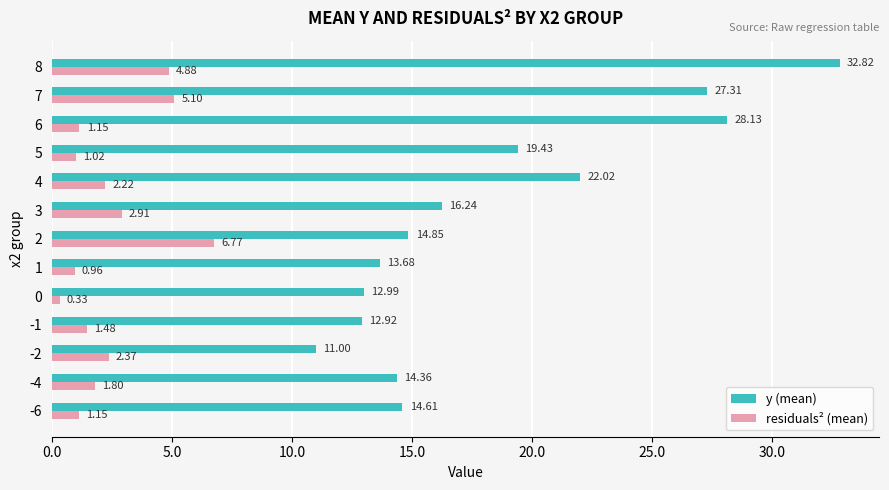

What is the difference between the highest and lowest values at 5?

18.4